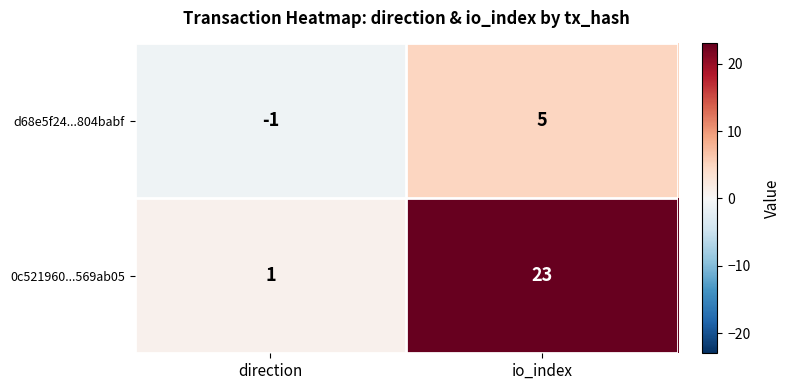

Reading left to right, extract all data points from this chart.

d68e5f24...804babf: direction=-1	io_index=5
0c521960...569ab05: direction=1	io_index=23